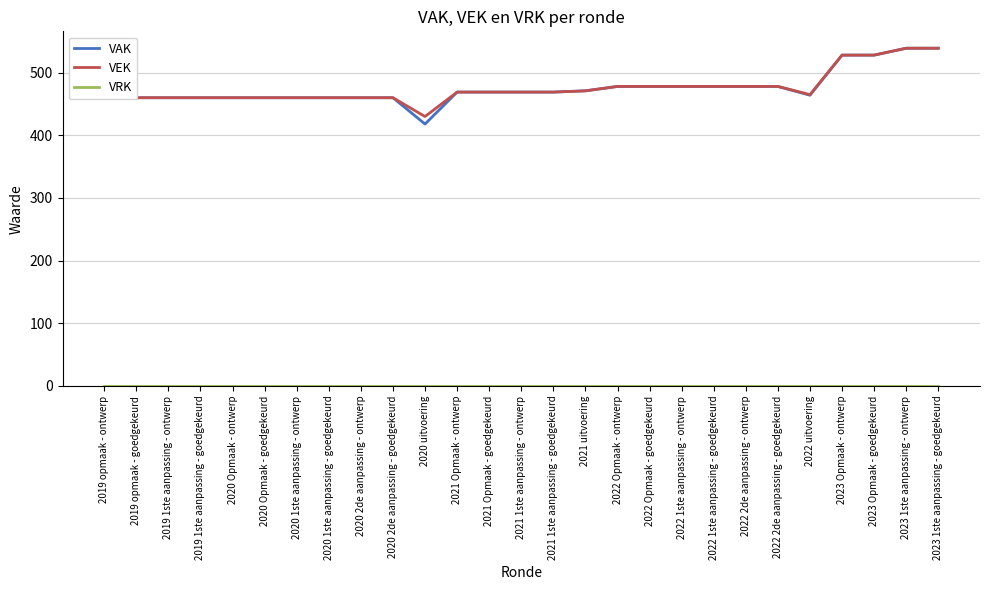

Which category has the lowest value in the VAK series?

2020 uitvoering